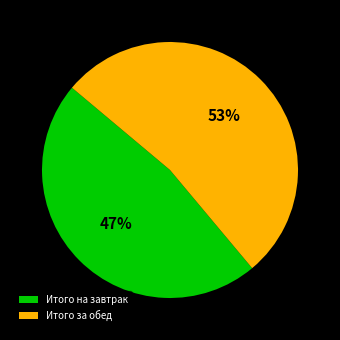

Is it true that Итого на завтрак is 14% of the pie?

False